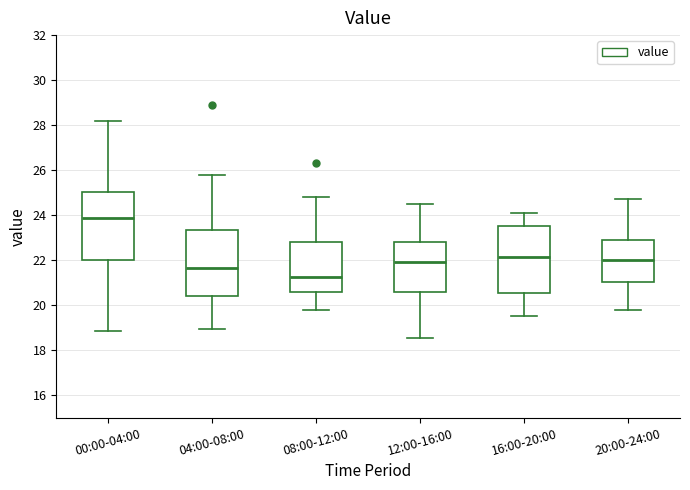

Reading left to right, read every box against the y-axis: the position of its median line, the range the box covers, and the ends of its whiskers. The values are not printed on the chart, so give them approximately, as read against the axis.

00:00-04:00: median 23.8, box 22.0 to 25.0, whiskers 18.8 to 28.2
04:00-08:00: median 21.6, box 20.4 to 23.4, whiskers 19.0 to 25.8
08:00-12:00: median 21.2, box 20.6 to 22.8, whiskers 19.8 to 24.8
12:00-16:00: median 22.0, box 20.6 to 22.8, whiskers 18.6 to 24.6
16:00-20:00: median 22.2, box 20.6 to 23.6, whiskers 19.6 to 24.2
20:00-24:00: median 22.0, box 21.0 to 23.0, whiskers 19.8 to 24.8